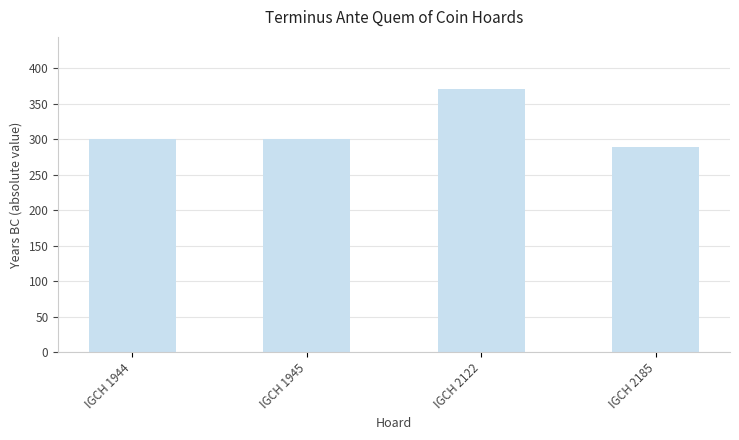

At which category does the chart reach its minimum across all series?

IGCH 2185